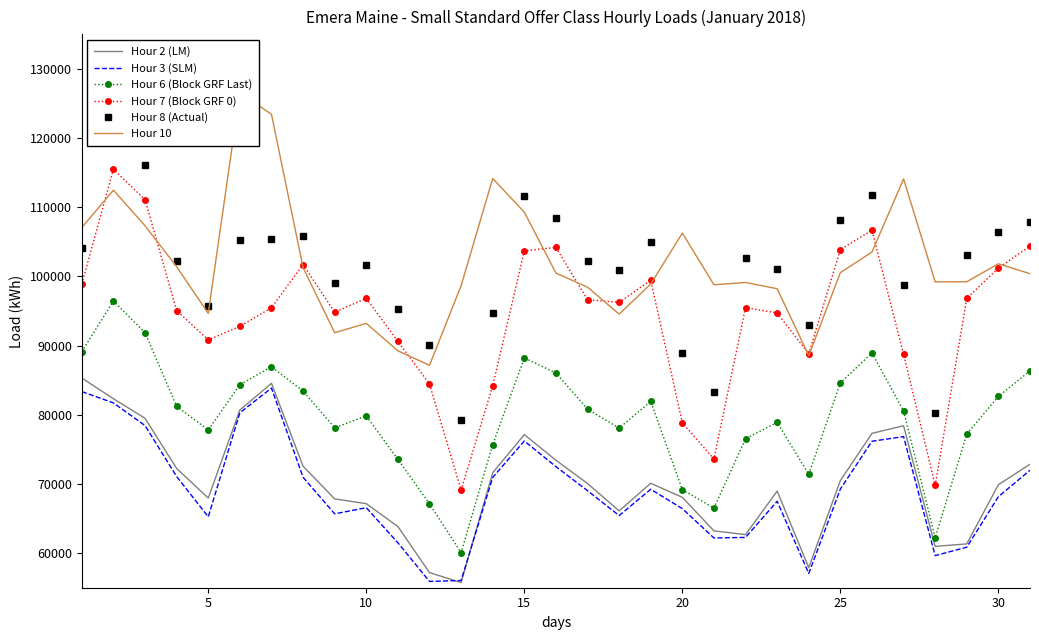

What is the greatest value displayed?

126564